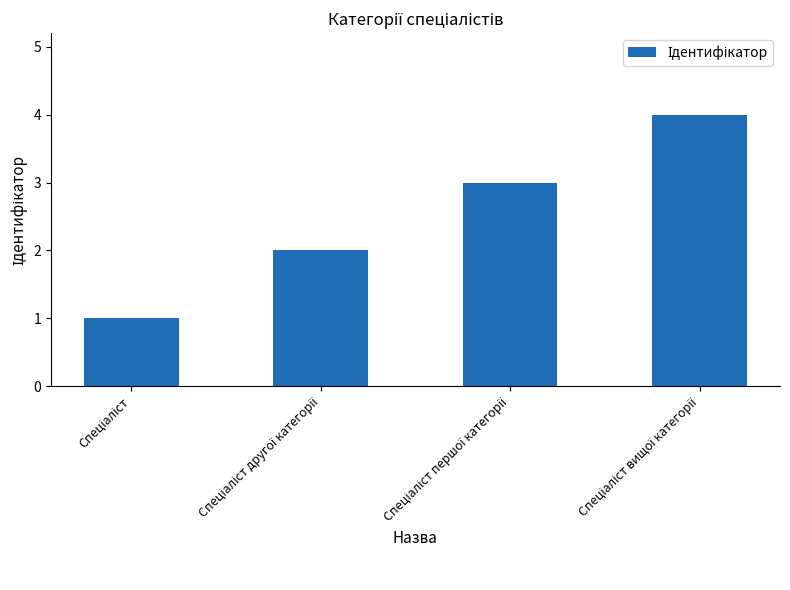

What is the difference between the maximum and minimum values?

3